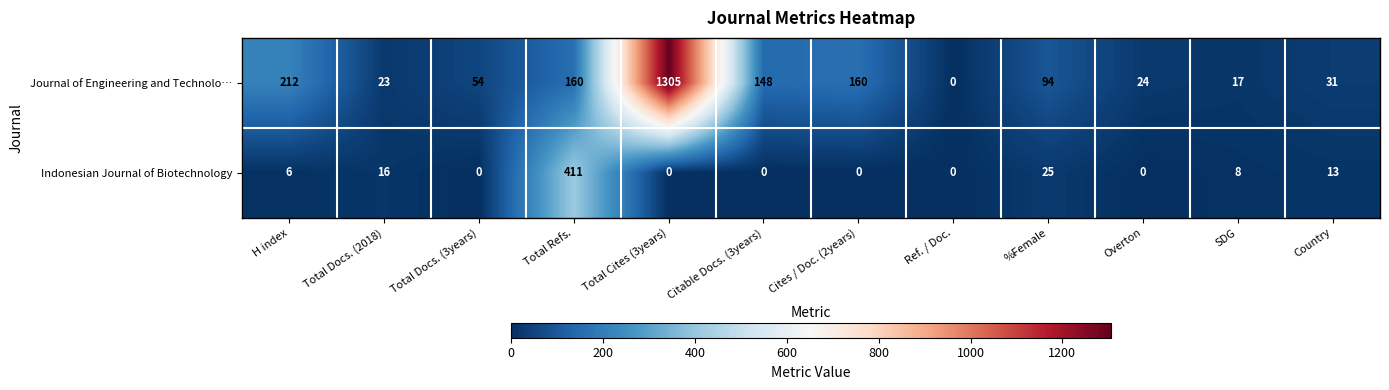

How many data points in Indonesian Journal of Biotechnology are less than 6?

6